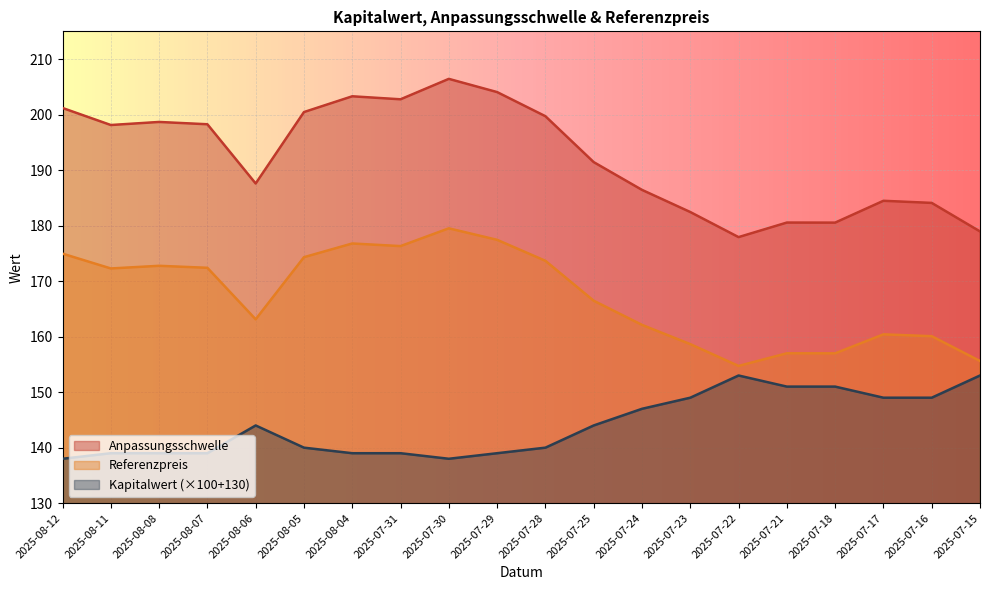

At 2025-07-18, list the series in order from largest to smallest.

Anpassungsschwelle, Referenzpreis, Kapitalwert (×100+130)